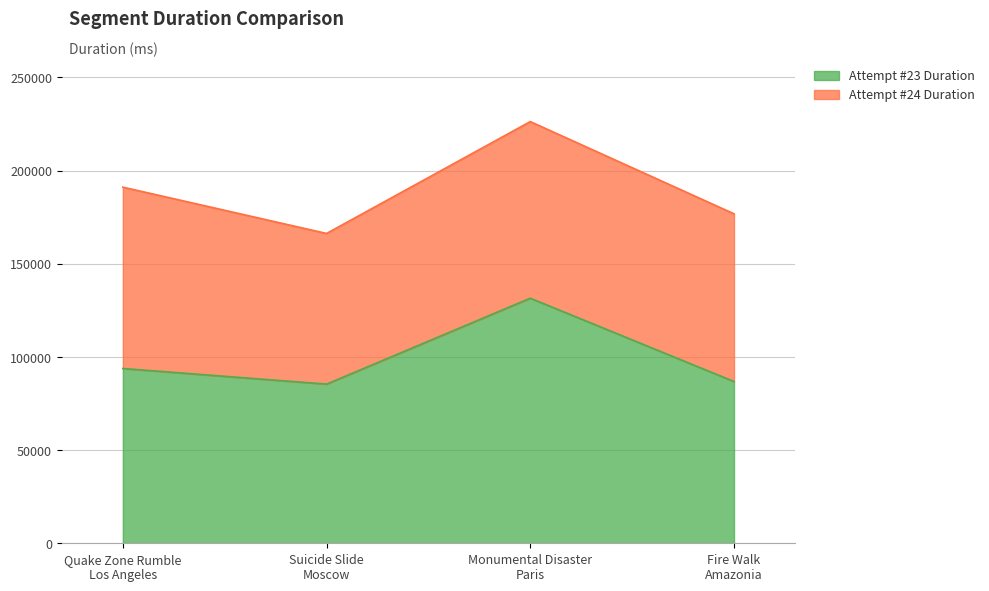

What is the lowest value of the Attempt #23 Duration series?

85428